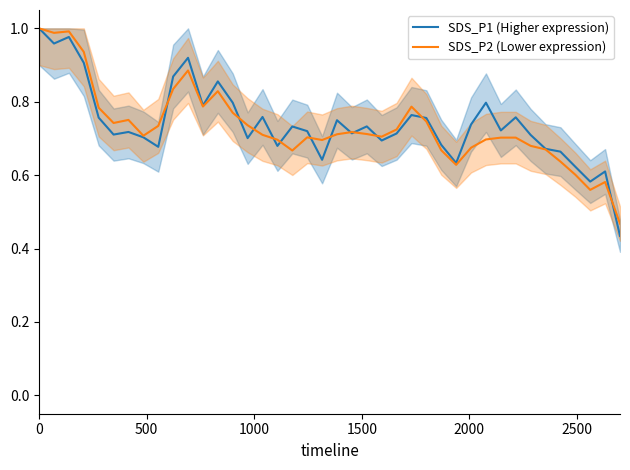

Which series has the largest total across all categories?

SDS_P1 (Higher expression)